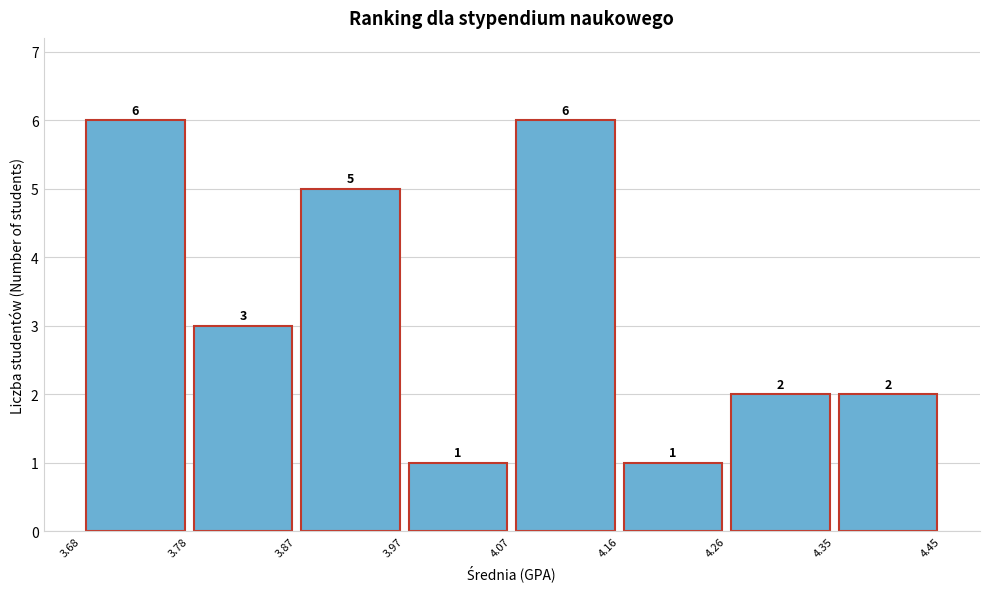

Reading left to right, list every bar in this chart as the range it spans on the x-axis followed by its height.

3.68 to 3.78: 6
3.78 to 3.87: 3
3.87 to 3.97: 5
3.97 to 4.07: 1
4.07 to 4.16: 6
4.16 to 4.26: 1
4.26 to 4.35: 2
4.35 to 4.45: 2